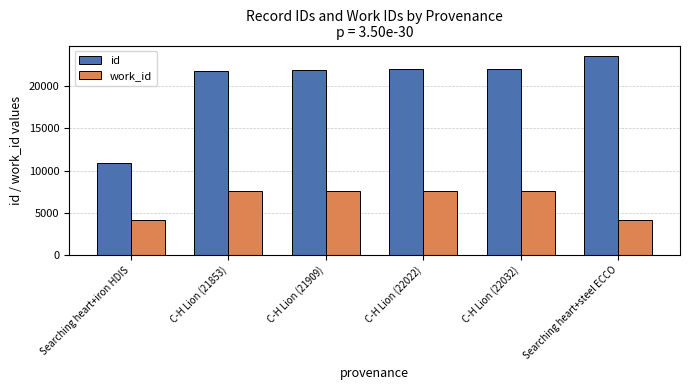

List the series in order of their peak value, lowest first.

work_id, id